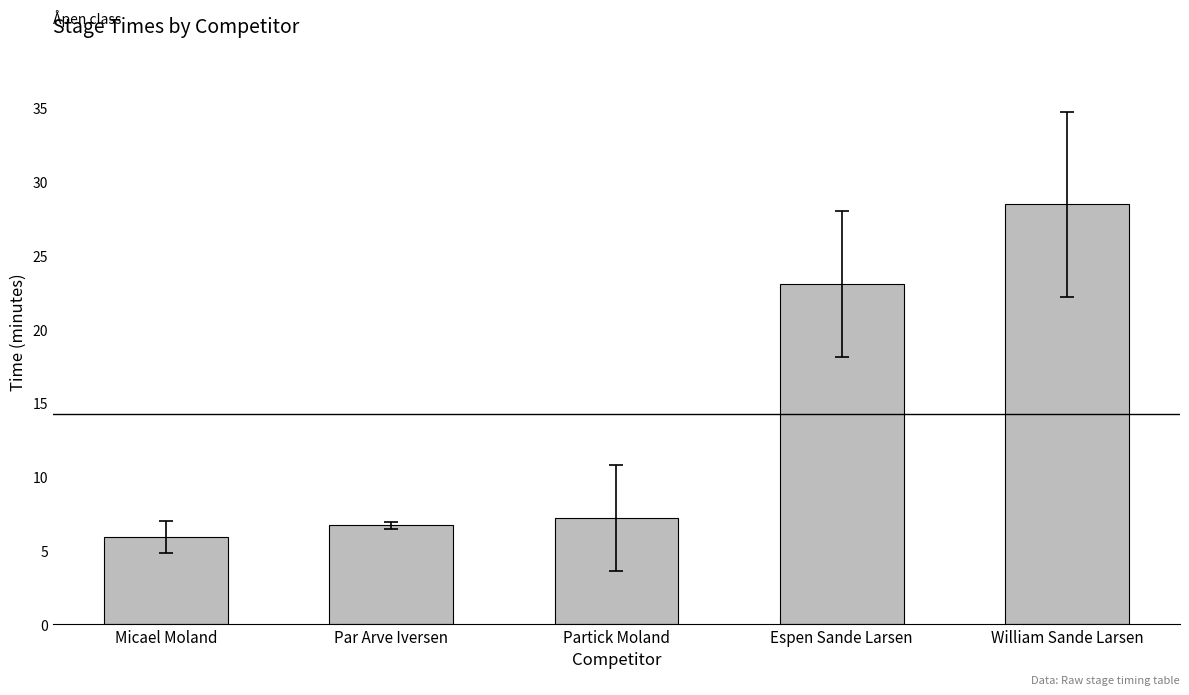

How many bars are there in total?

5